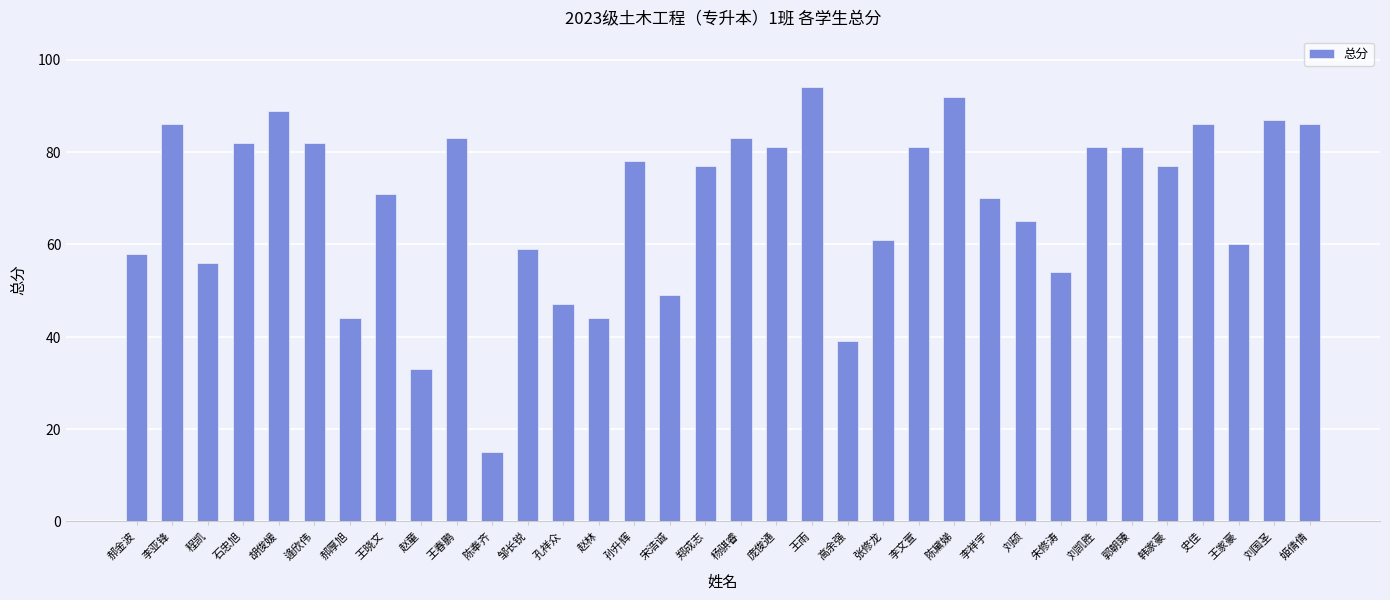

What is the difference between the second highest and minimum values?

77